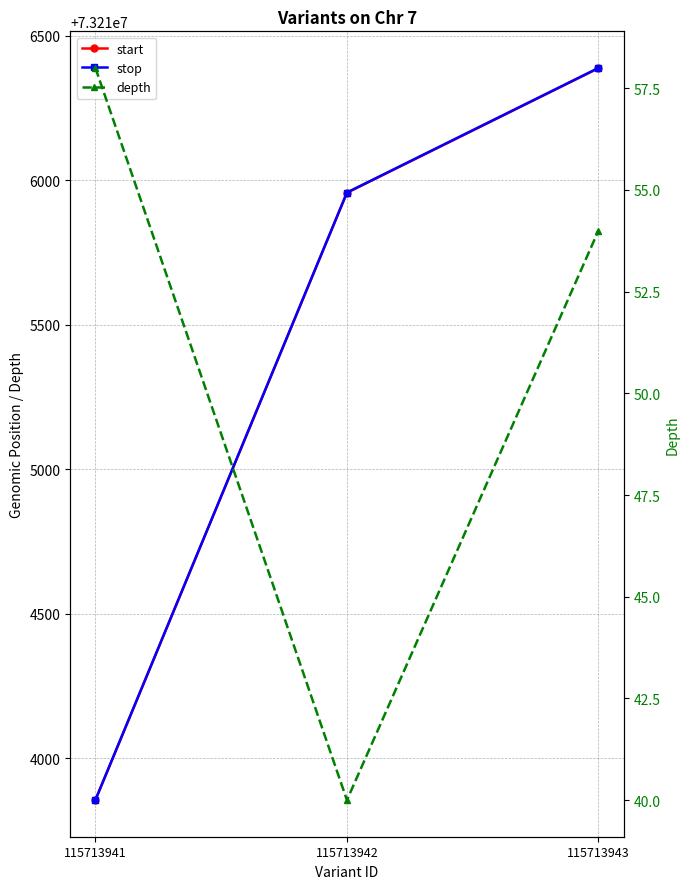

What is the average value of the stop series?

73215401